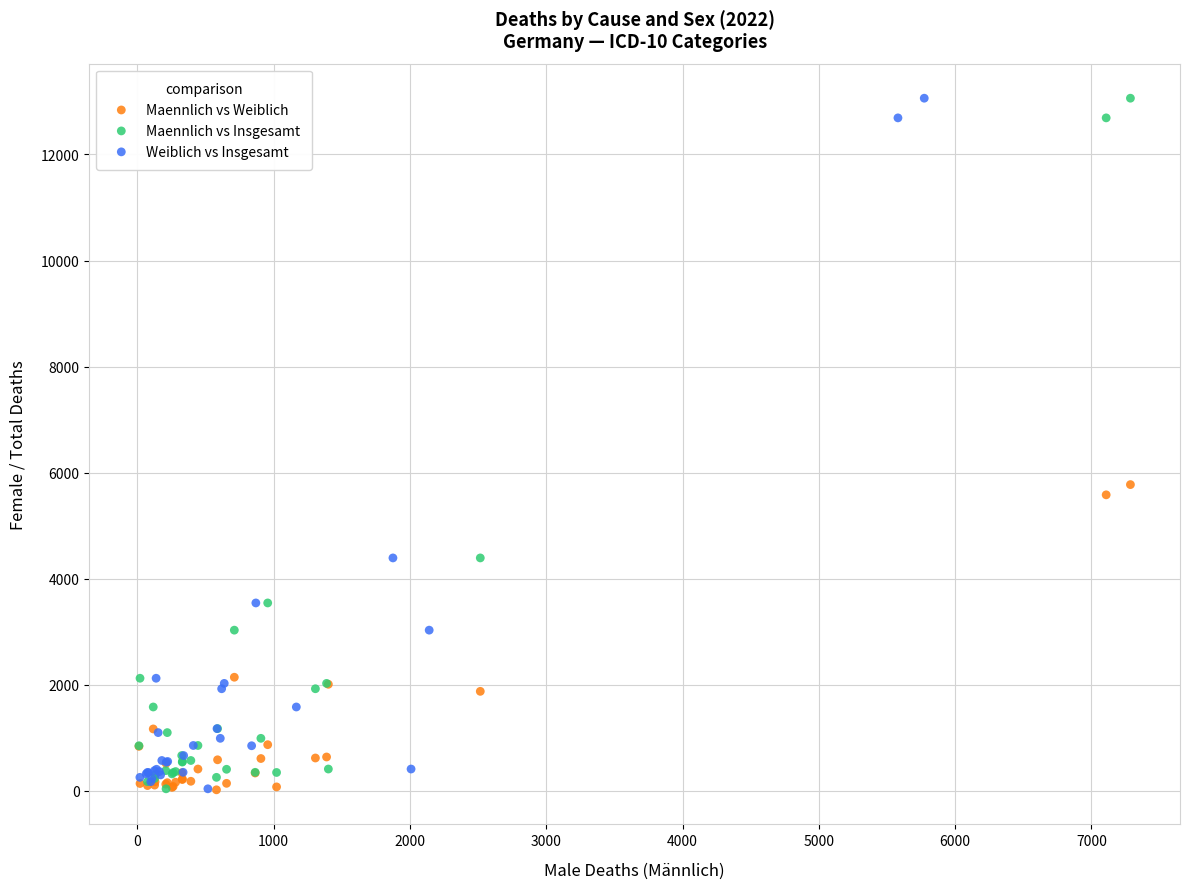

What are all the series names shown in the legend?

Maennlich vs Weiblich, Maennlich vs Insgesamt, Weiblich vs Insgesamt